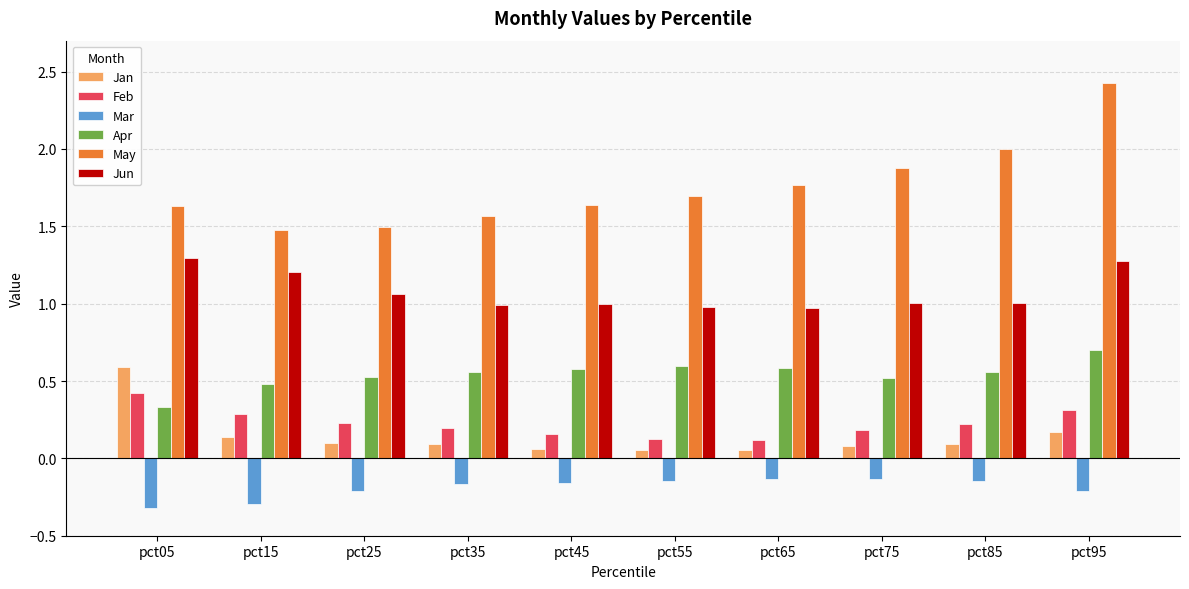

At which category is the sum across all series the highest?

pct95